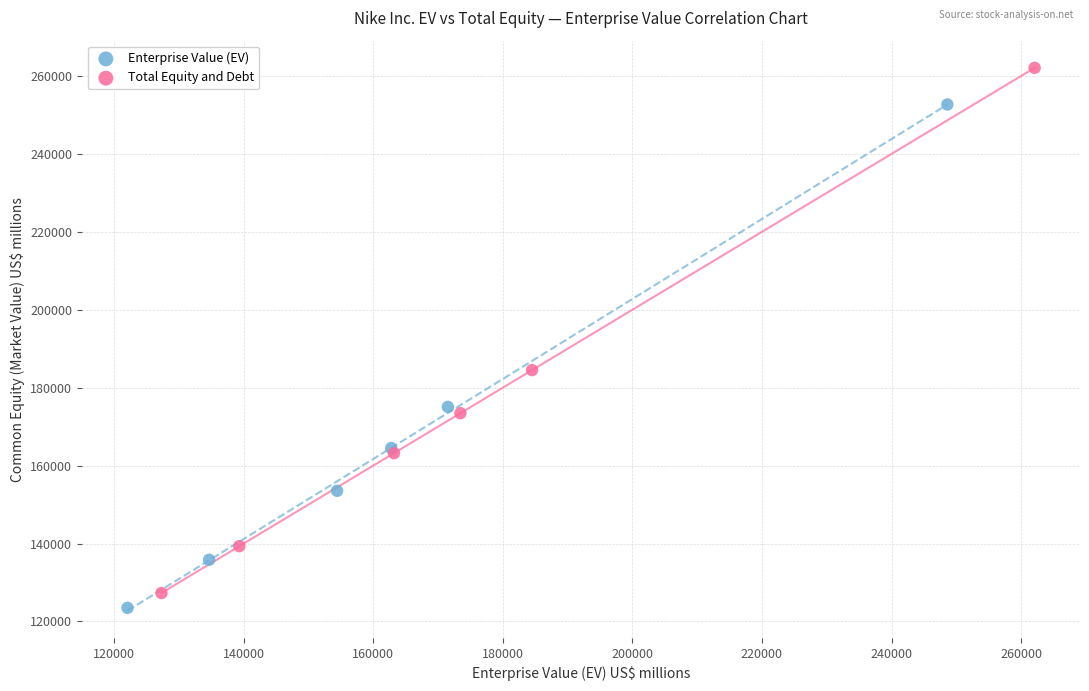

Which series has the largest Y range (max minus min)?

Total Equity and Debt